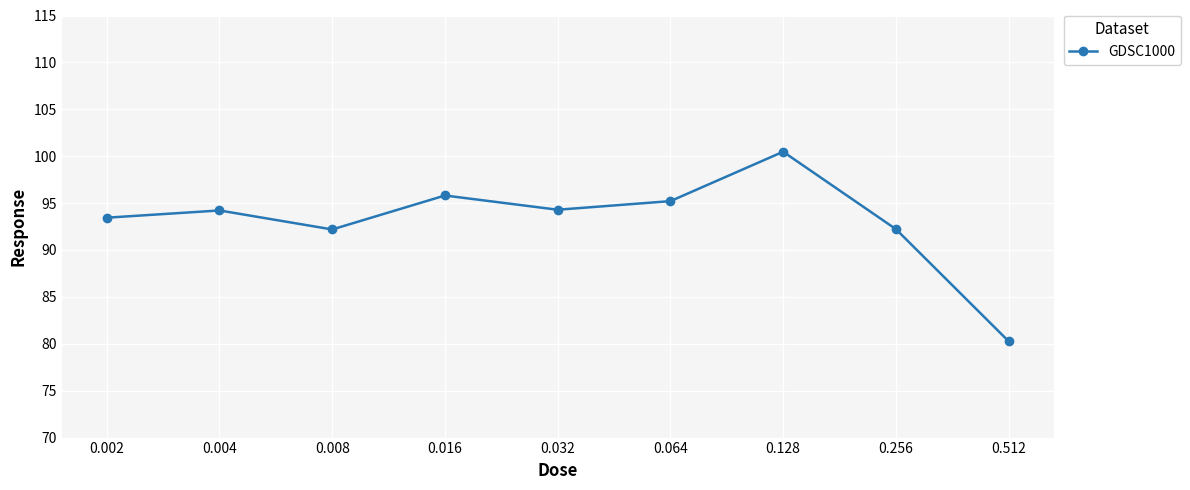

Read the value at 0.512.

80.3